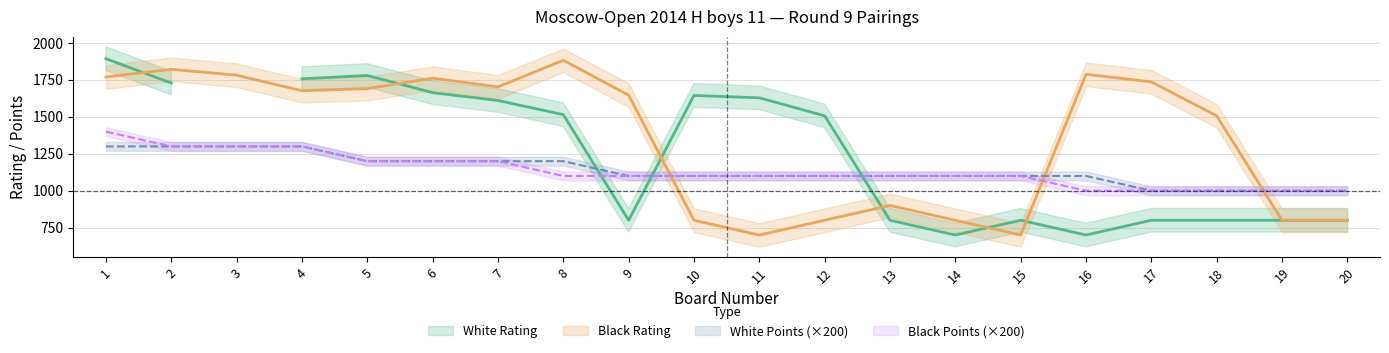

True or false: Black Points has a value of 505 at 1.

False